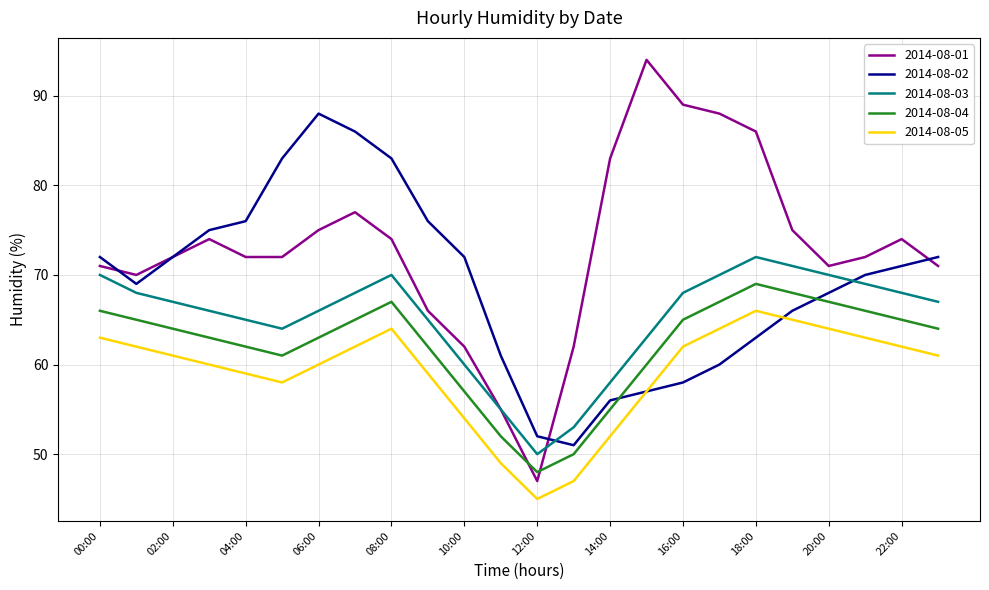

True or false: 2014-08-02 has more than 1 points higher than both neighbors.

False